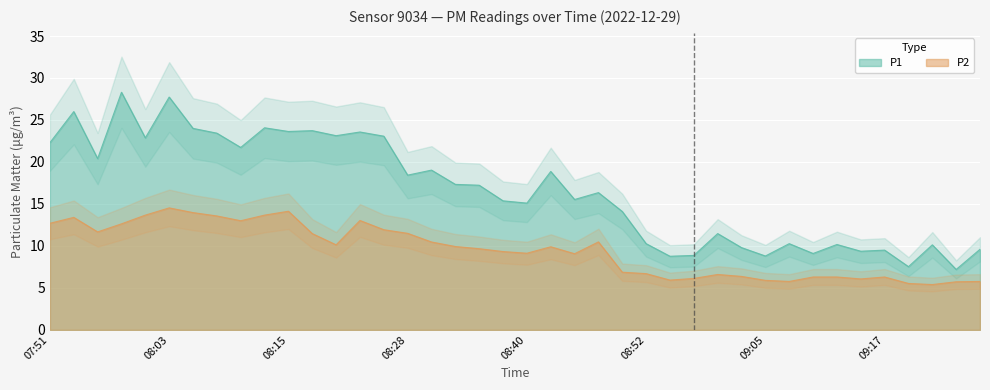

Rank the categories by P1 value from lowest to highest.

09:25, 09:20, 08:55, 09:05, 08:57, 09:10, 09:14, 09:17, 09:27, 09:02, 09:22, 09:12, 08:52, 09:07, 09:00, 08:50, 08:40, 08:37, 08:45, 08:47, 08:35, 08:33, 08:28, 08:42, 08:30, 07:56, 08:10, 07:51, 08:00, 08:25, 08:20, 08:08, 08:23, 08:15, 08:18, 08:05, 08:13, 07:53, 08:03, 07:58